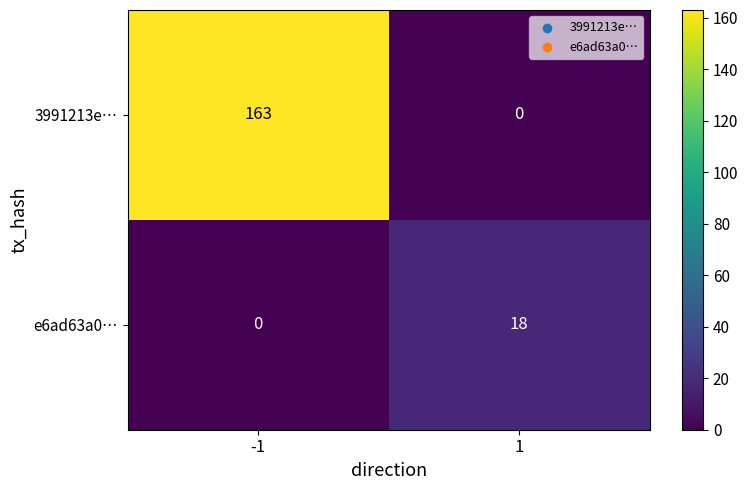

What is the total value across all series at 1?

18